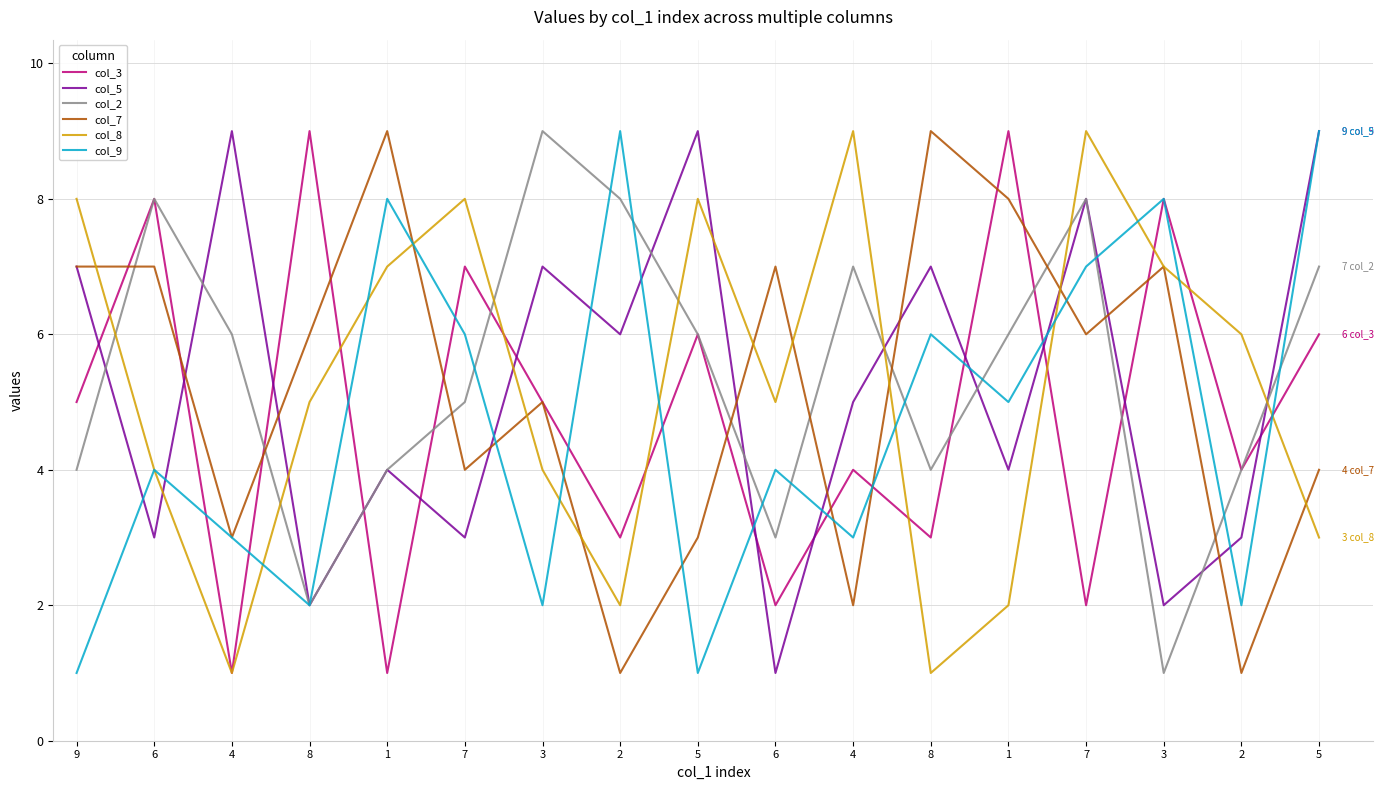

What are all the series names shown in the legend?

col_3, col_5, col_2, col_7, col_8, col_9